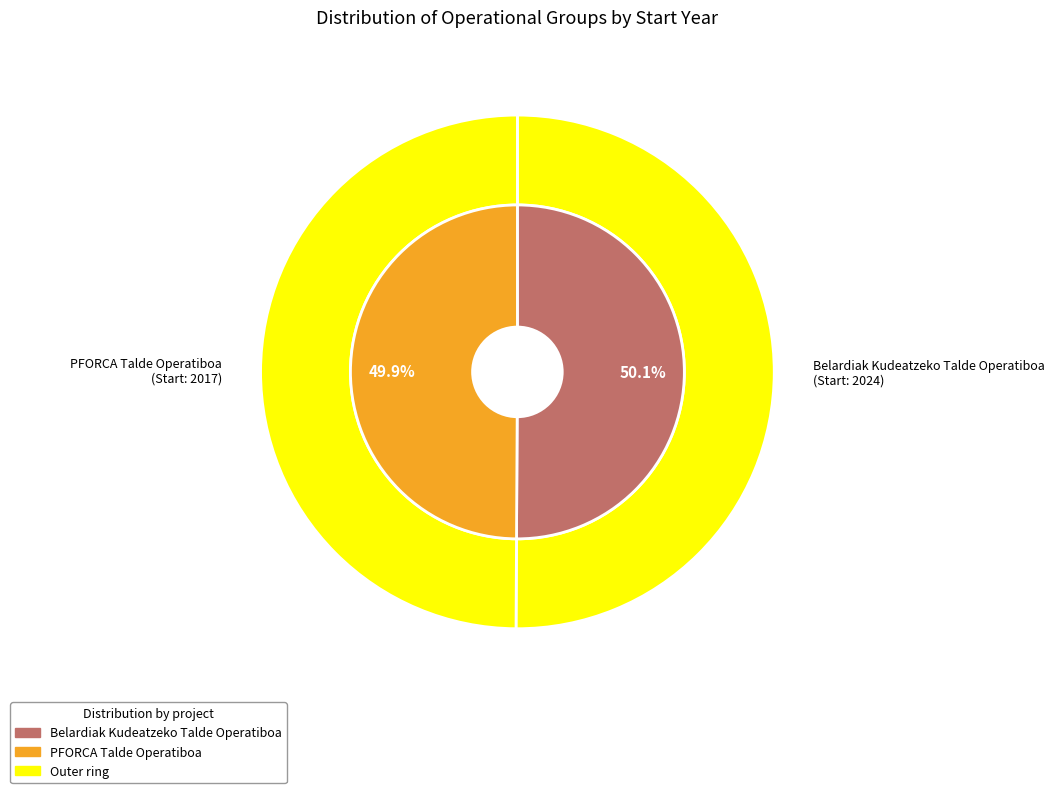

What is the change in value from Belardiak Kudeatzeko Talde Operatiboa to PFORCA Talde Operatiboa?

-7